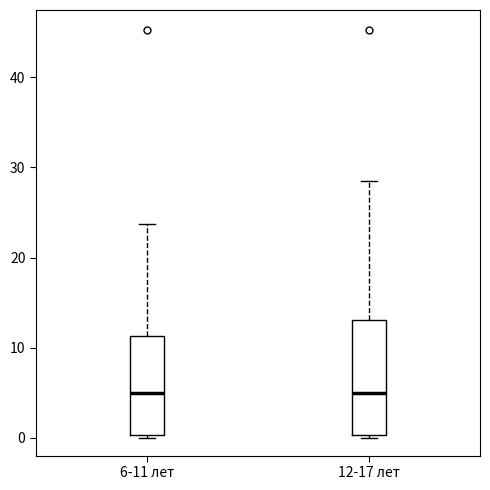

Reading left to right, transcribe this box plot: for each box, give where its median line is, the range the box spans, and where its two whiskers end, as read against the y-axis. The values are not printed on the chart, so give them approximately, as read against the axis.

6-11 лет: median 5, box 0 to 11, whiskers 0 to 24
12-17 лет: median 5, box 0 to 13, whiskers 0 to 28